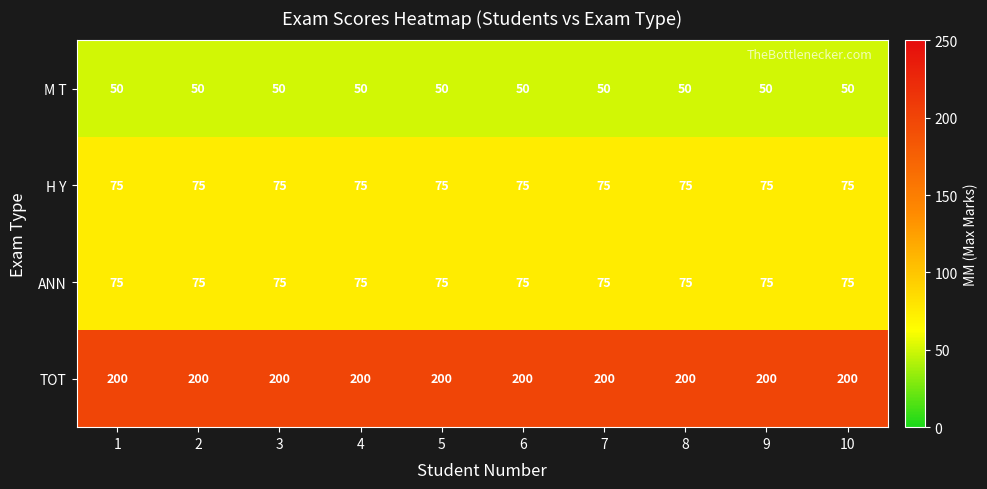

What is the minimum value shown in the chart?

50